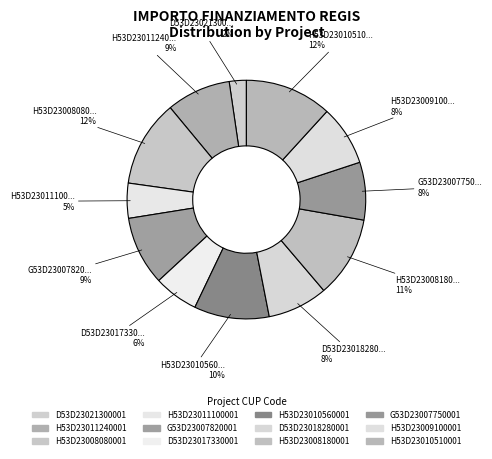

To the nearest percent, what is the difference between the G53D23007750001 and H53D23008180001 slice percentages?

3%